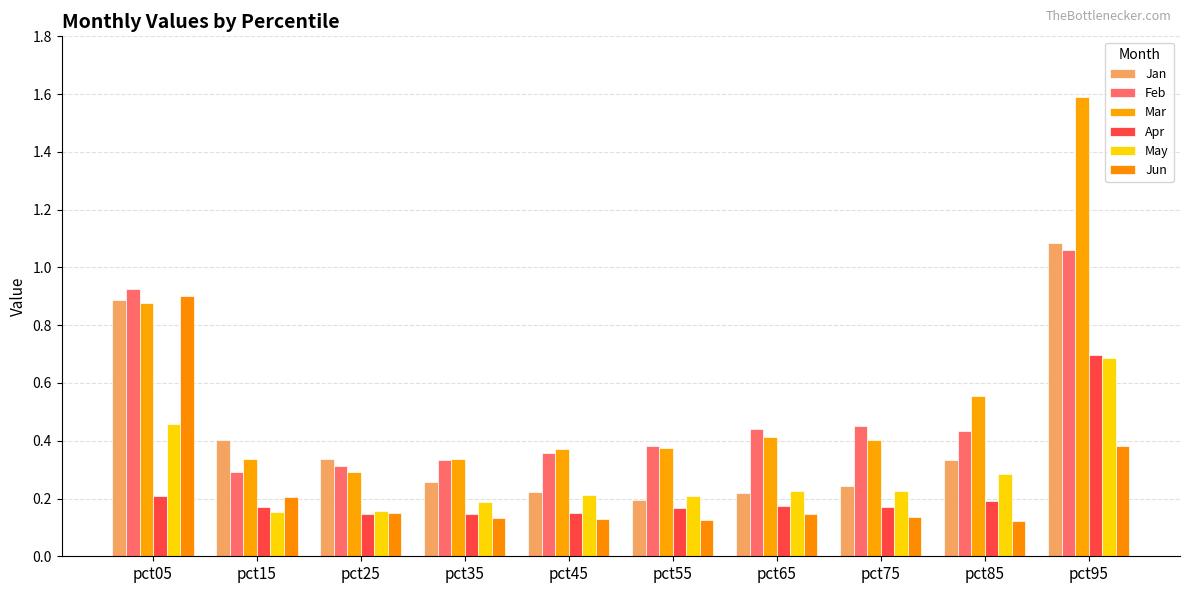

Is the value of Feb at pct55 greater than the value of Apr at pct95?

No